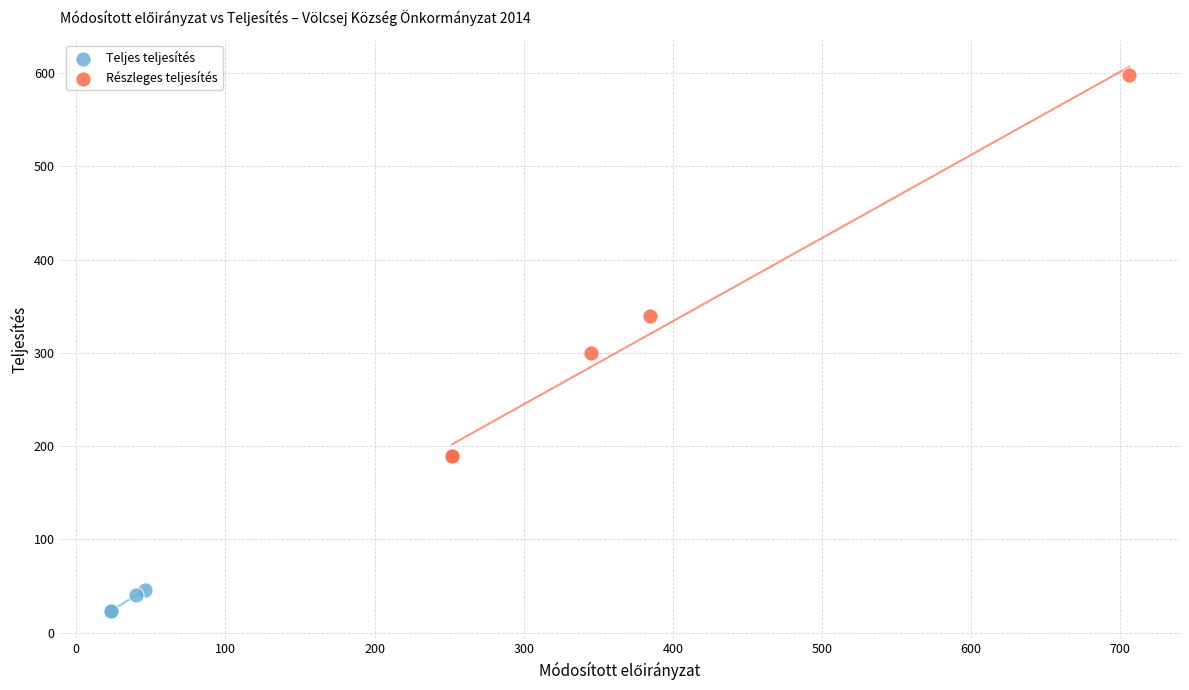

Which series reaches the minimum Y coordinate?

Teljes teljesítés